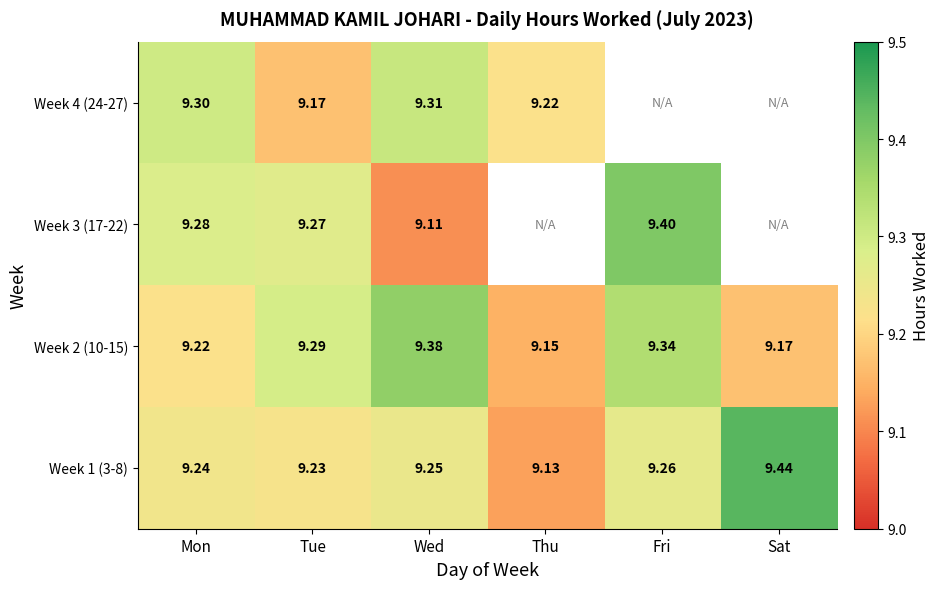

Where is Week 2 (10-15) nearest to the value 9?

Thu